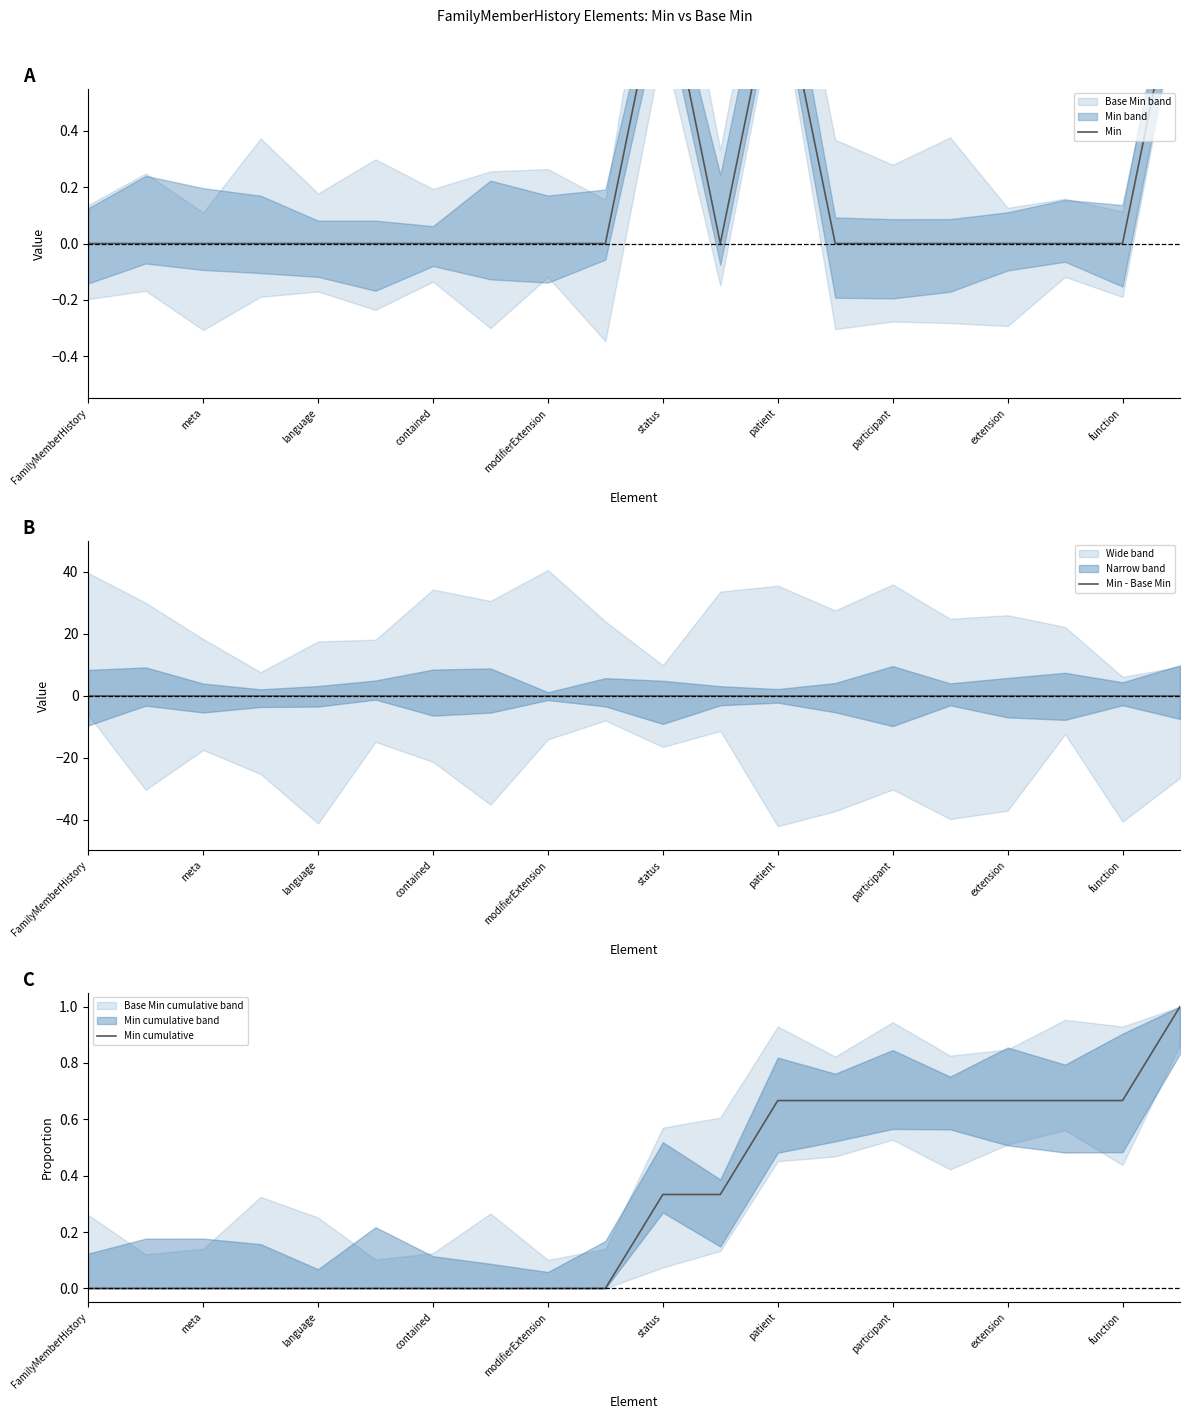

Rank the series by their average value, from lowest to highest.

Min - Base Min, Min, Min cumulative